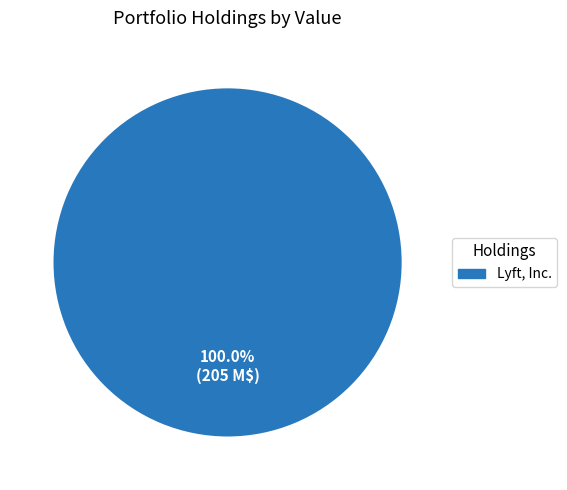

Is there any slice that represents more than half of the pie?

Yes